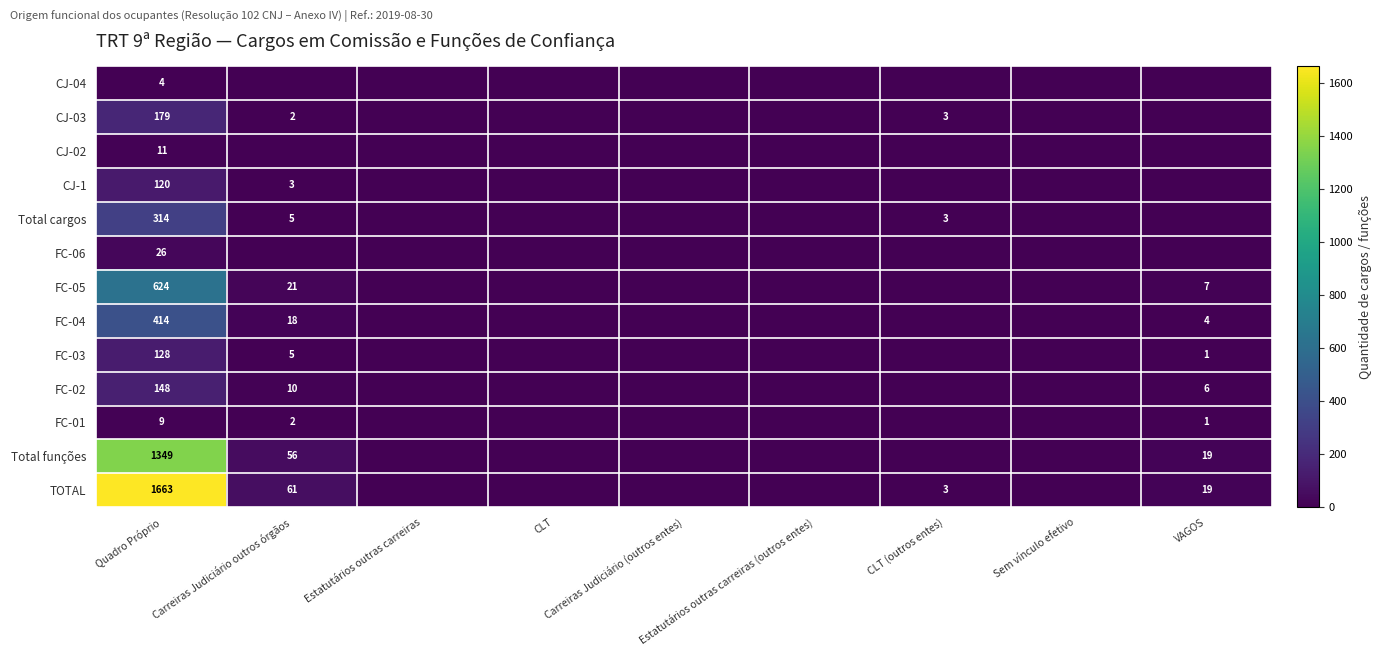

The value of FC-04 at Estatutários outras carreiras (outros entes) is -257. True or false?

False